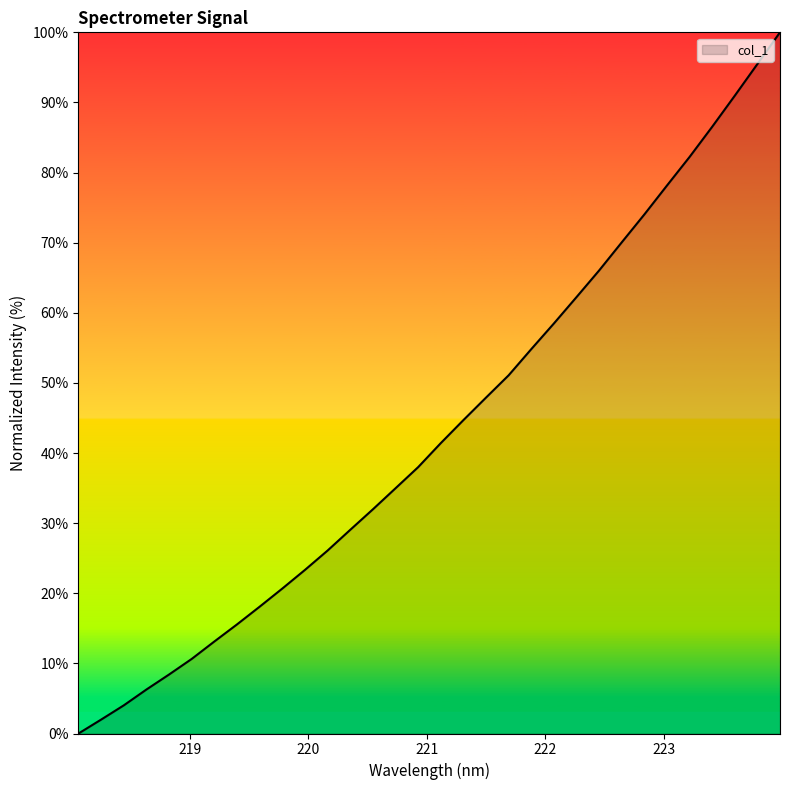

Count the number of data series in this chart.

1